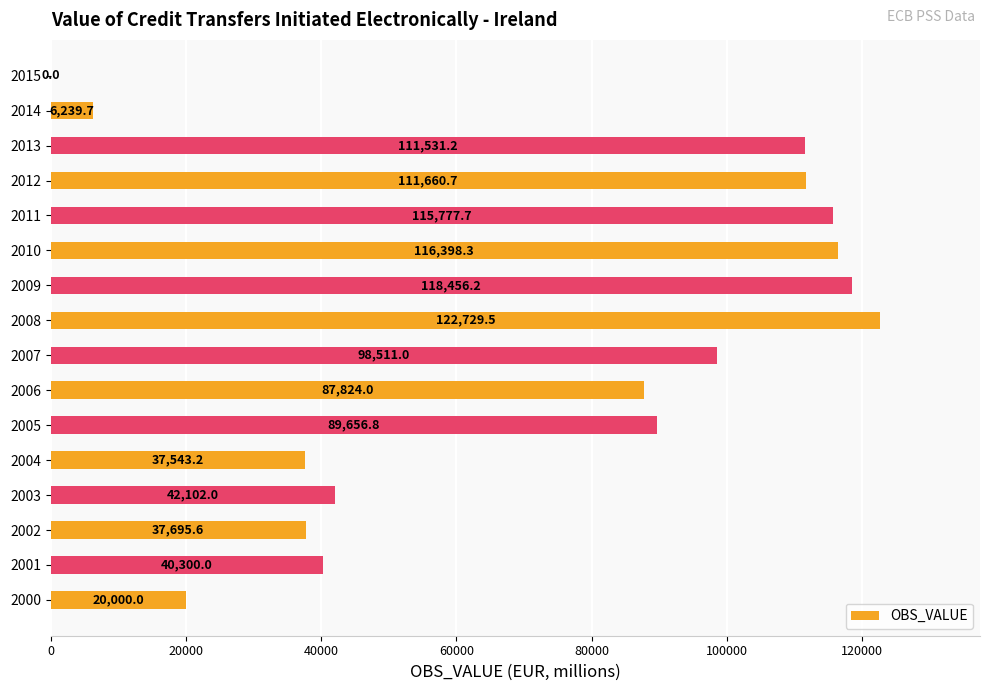

How many data points are above 89656?

8